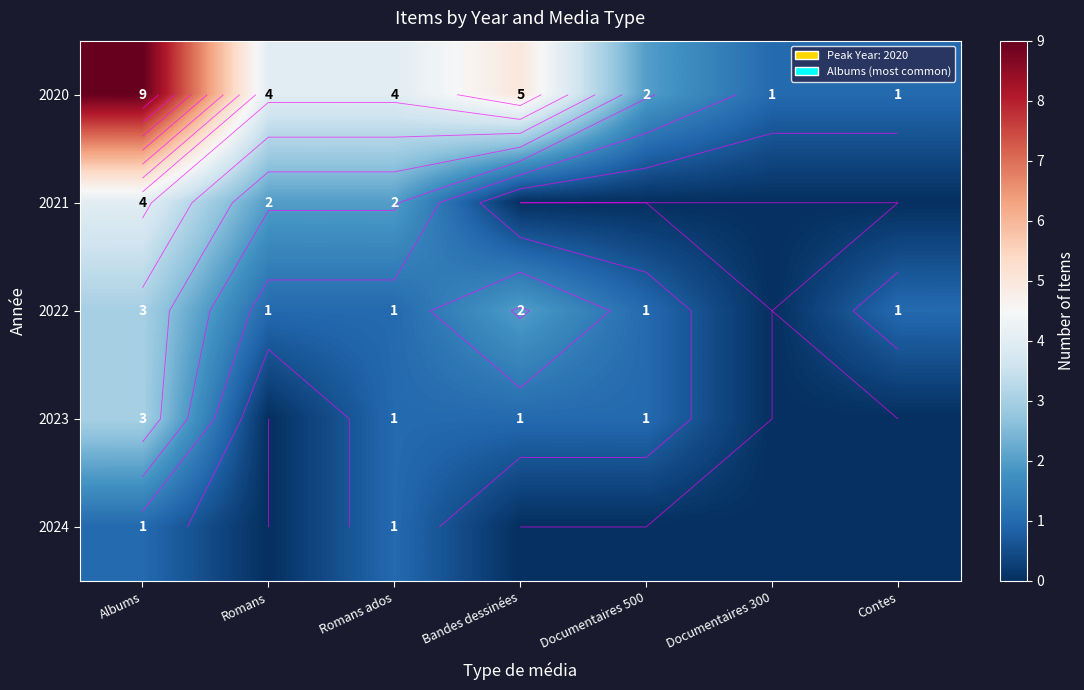

What is the sum of the 2022 values at Contes and Romans?

2